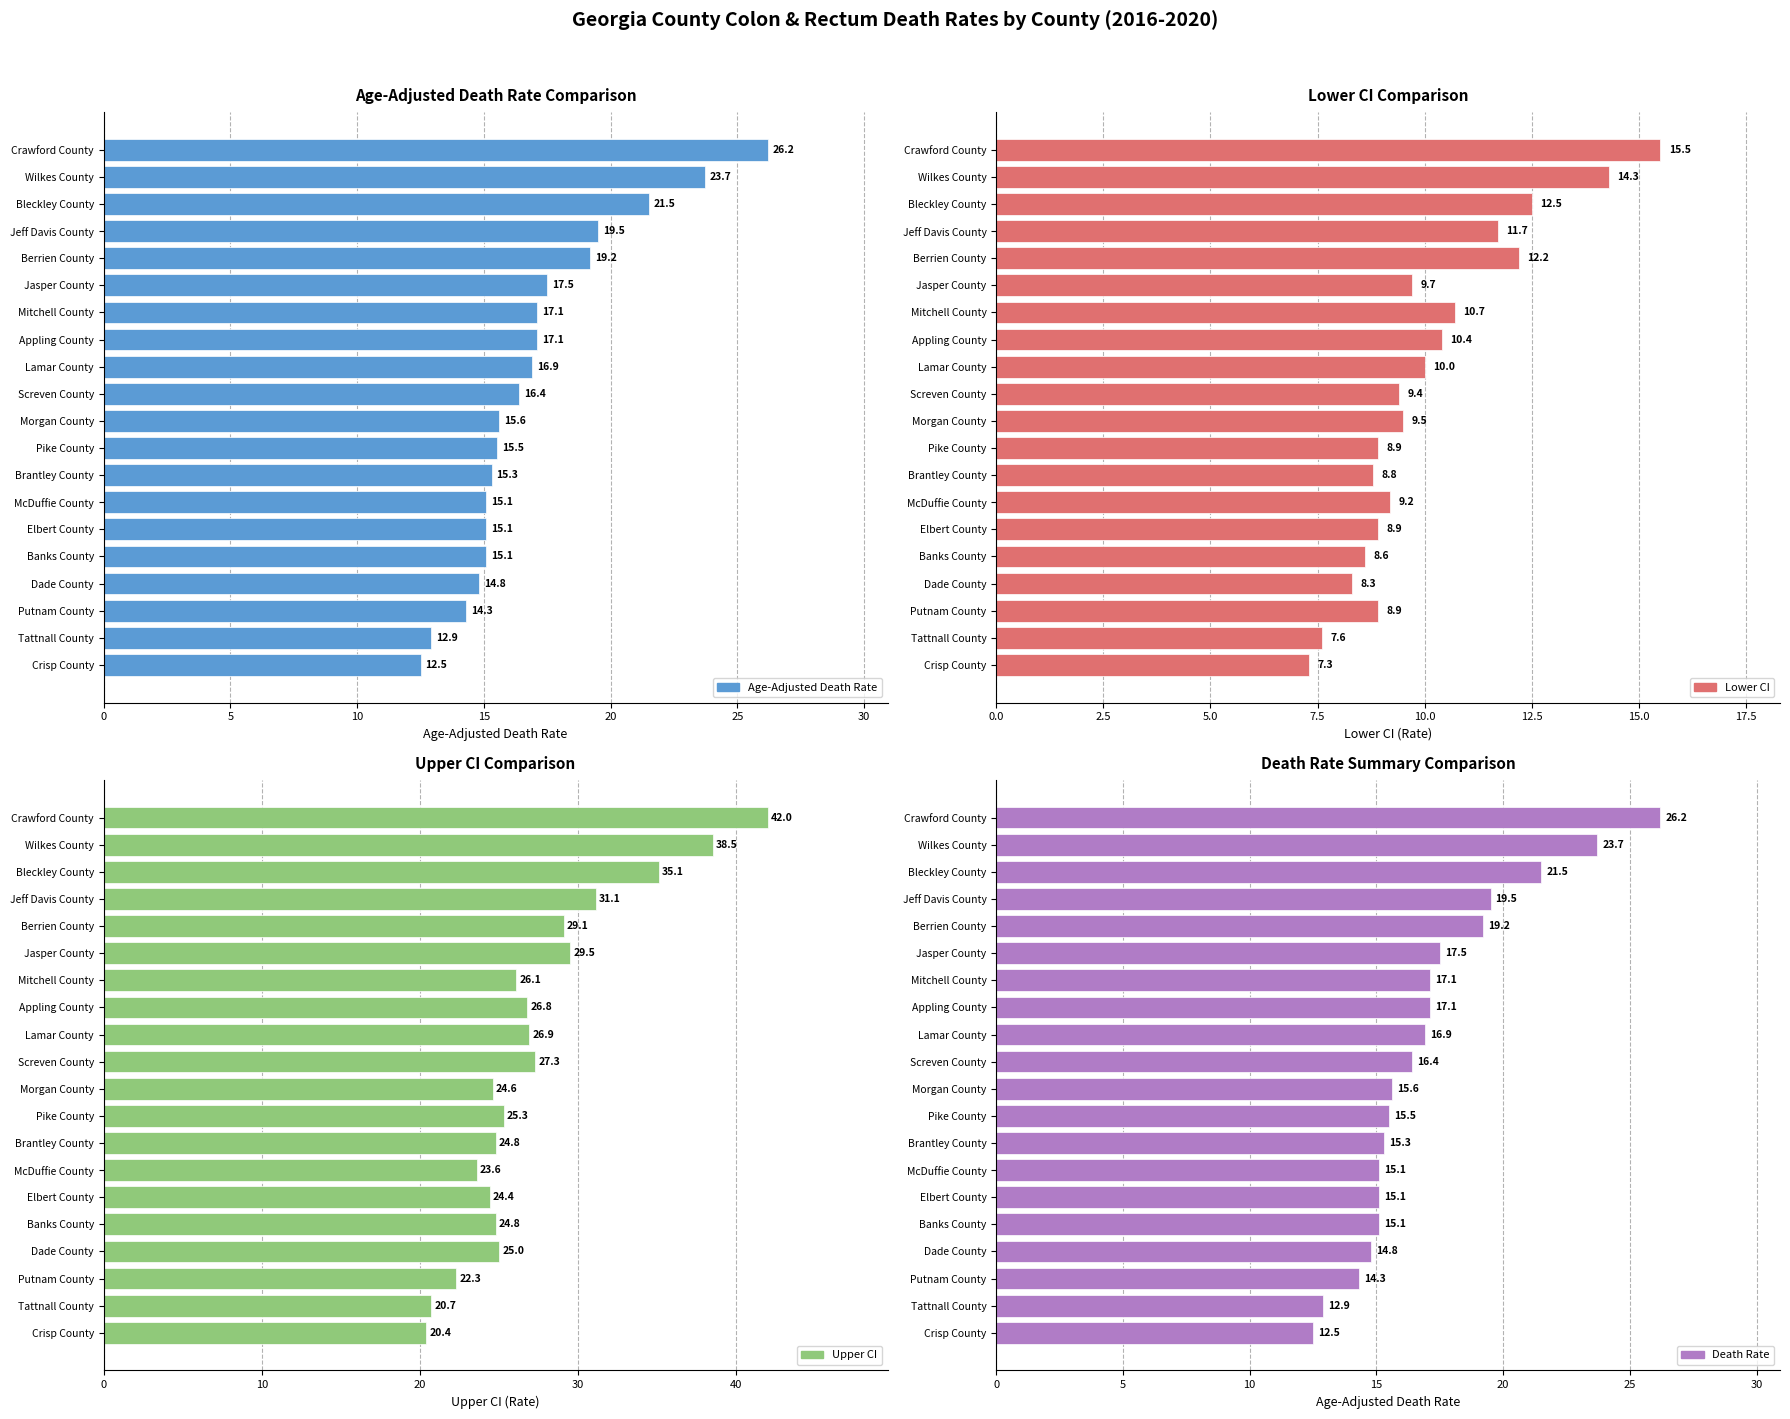

How many values in the Age-Adjusted Death Rate series exceed 16?

10